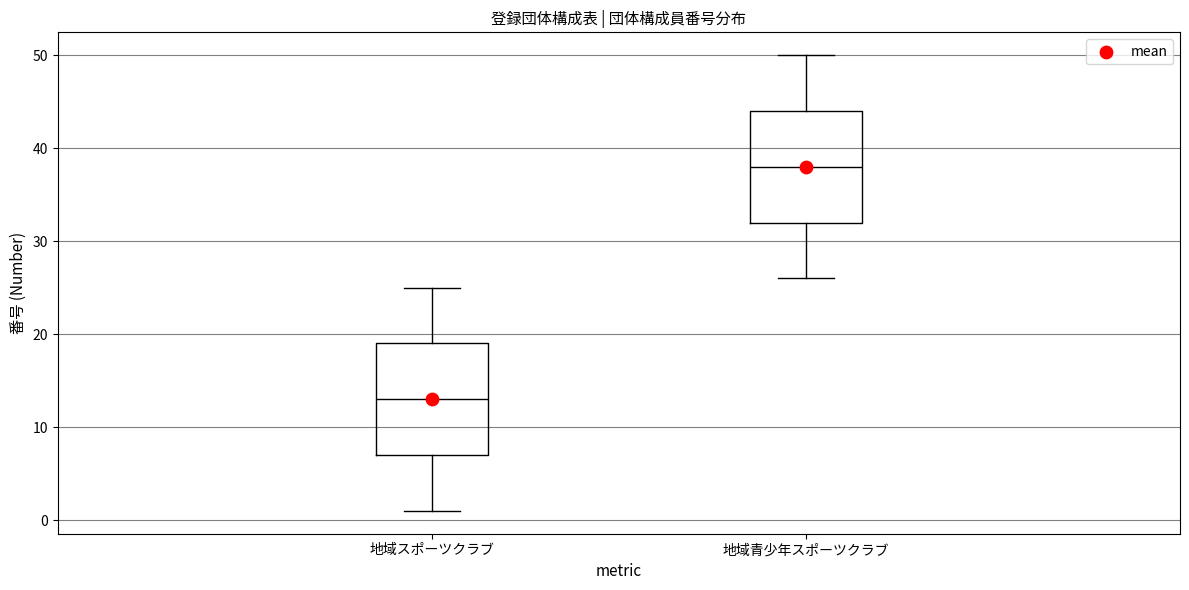

Which box has the highest median line?

地域青少年スポーツクラブ